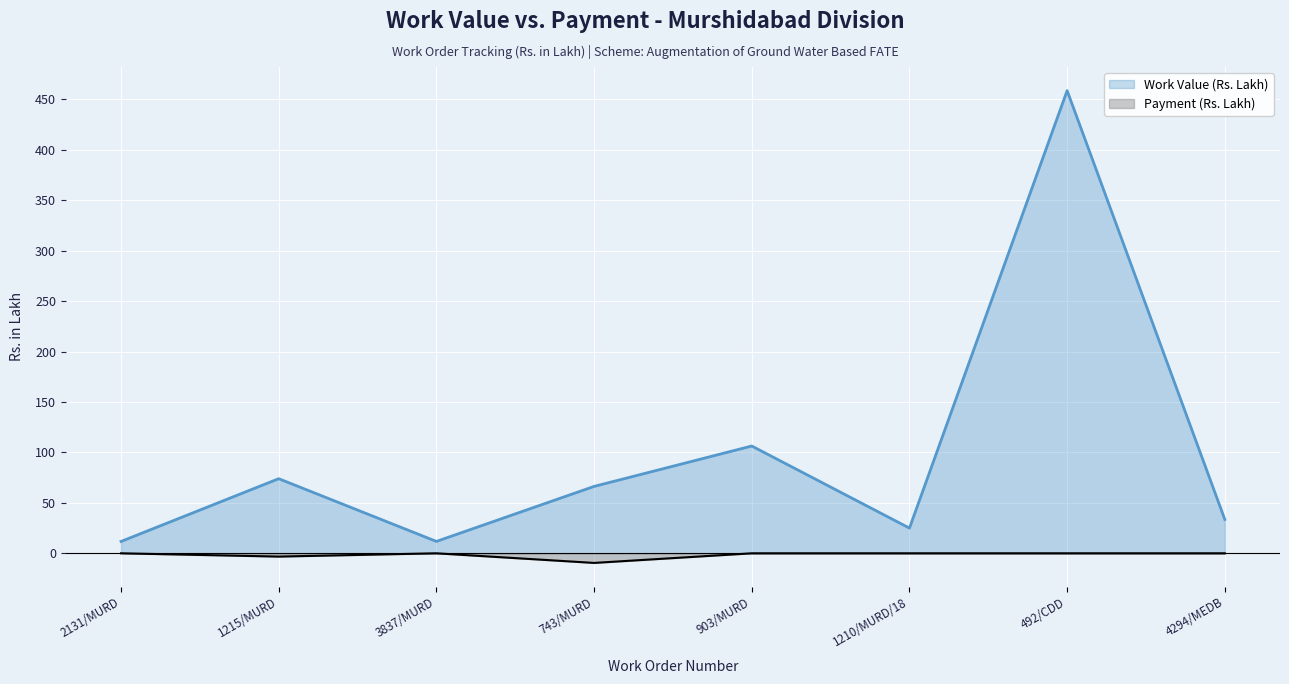

At which category is the sum across all series the highest?

492/CDD